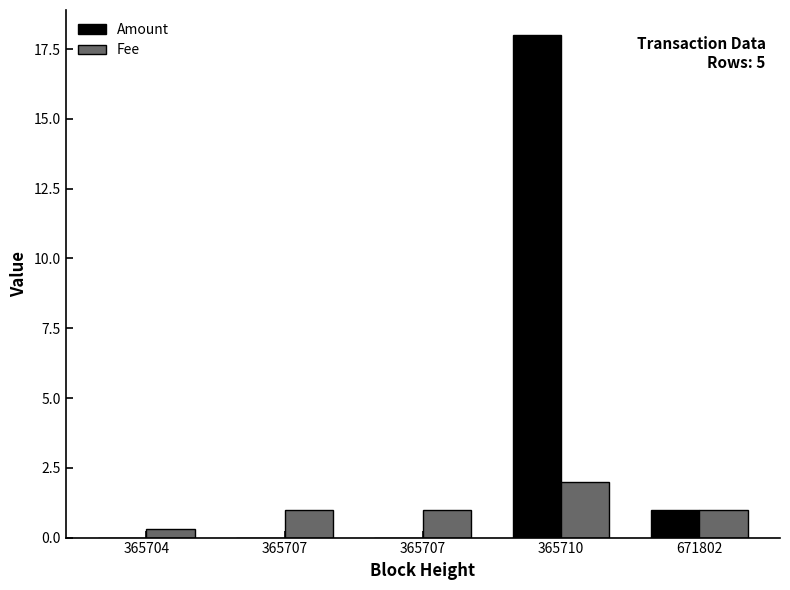

What is the value of the Amount bar at the 4th from the left?

18.0